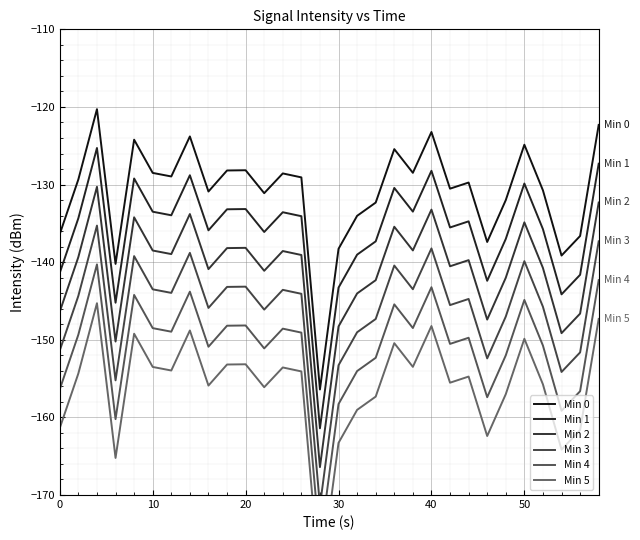

Which series has the largest total across all categories?

Min 0